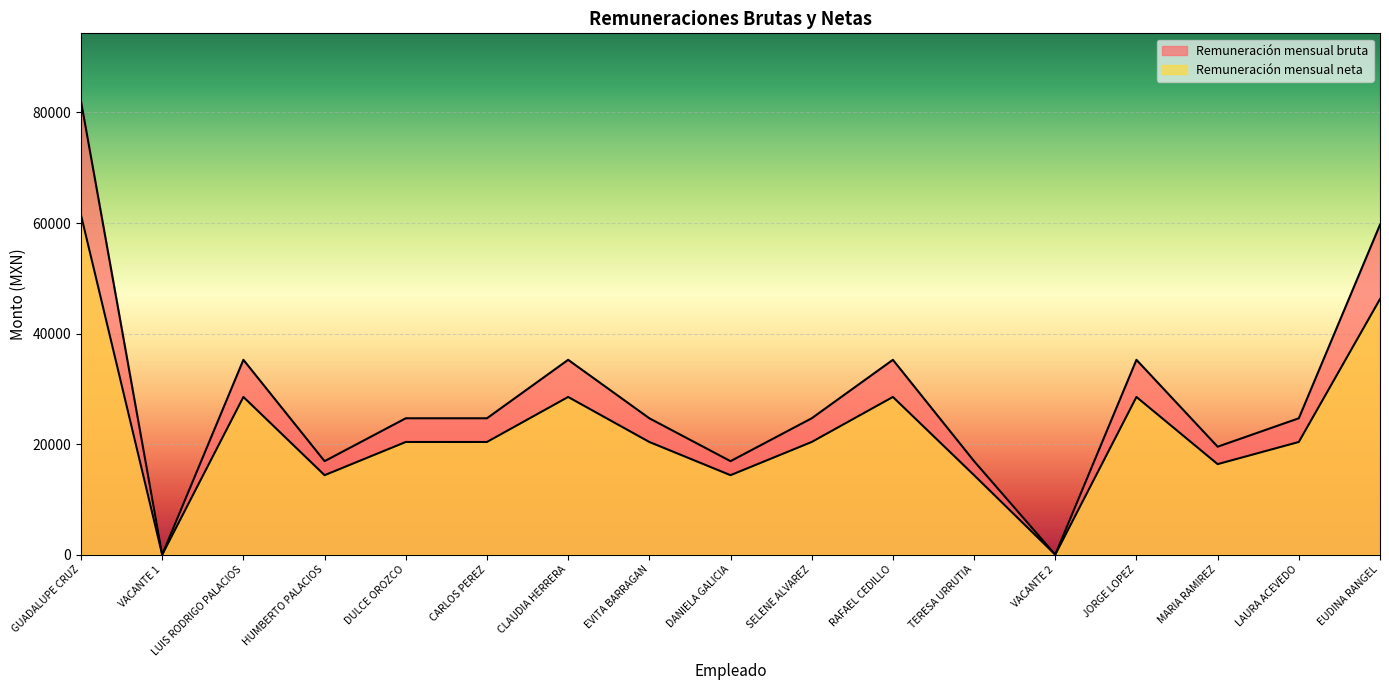

What is the difference between the highest and lowest values at MARIA RAMIREZ?

3153.2